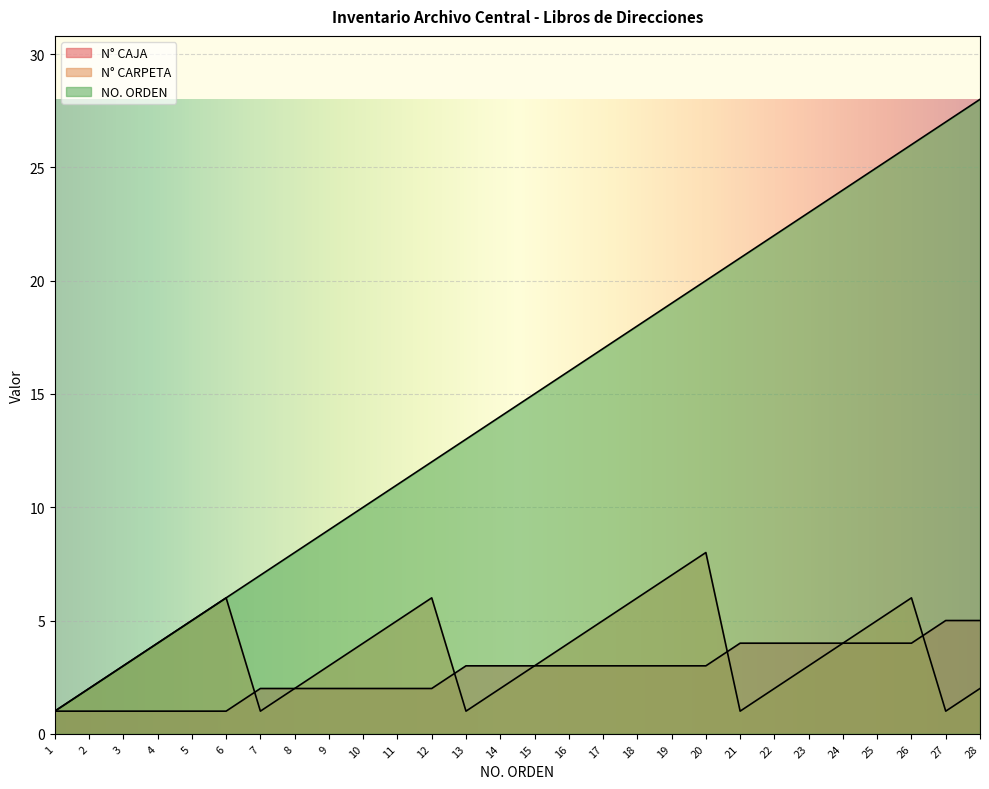

True or false: N° CAJA has a value of 4 at 23.

True